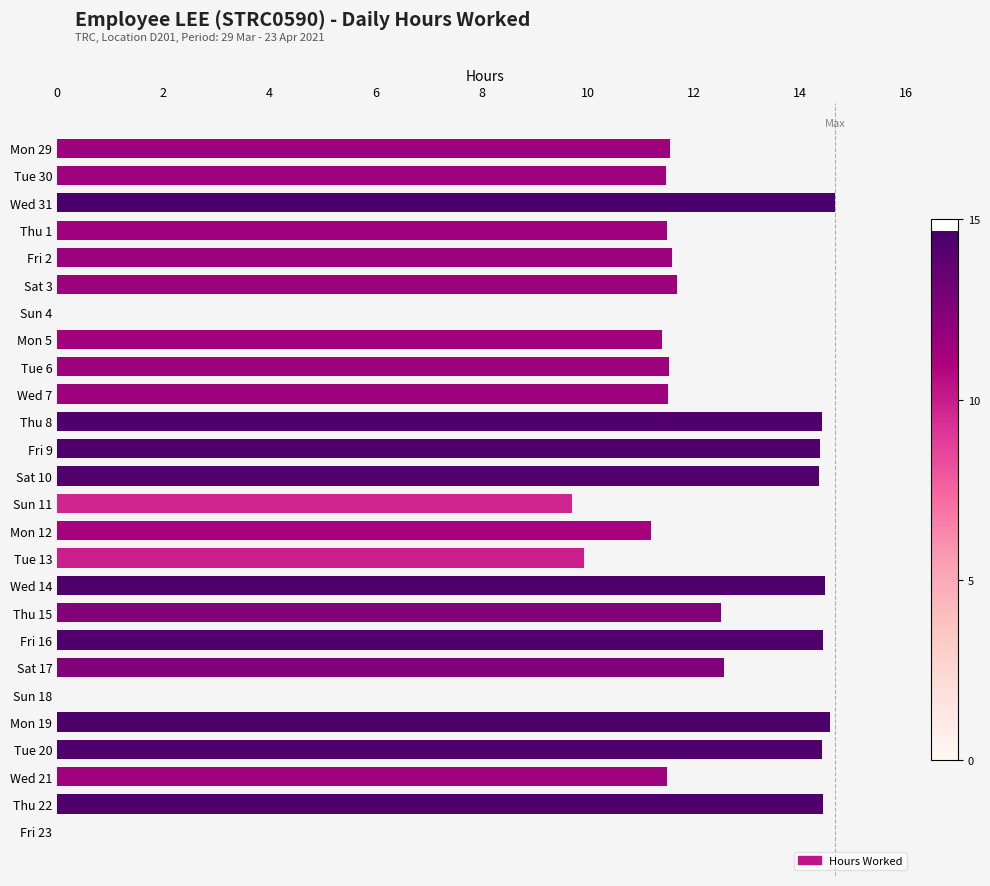

The value at Sun 18 is 10.0. True or false?

False